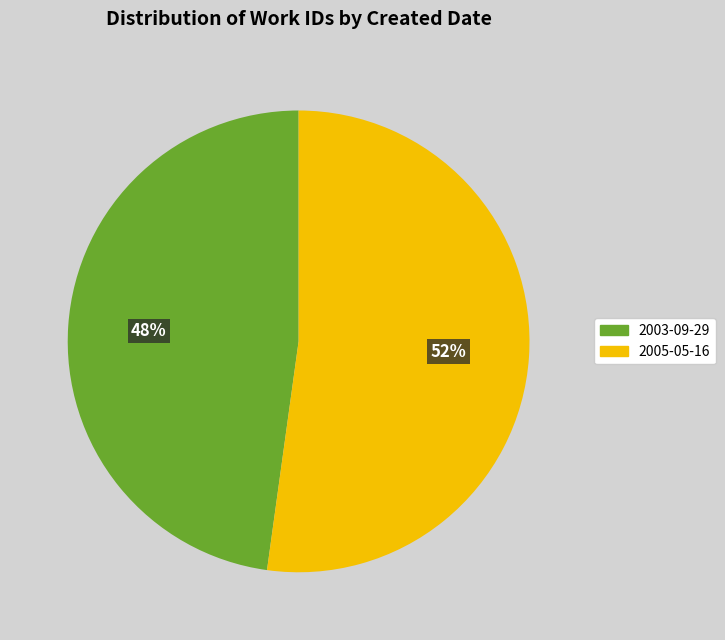

To the nearest percent, what percentage of the pie is 2005-05-16?

52%